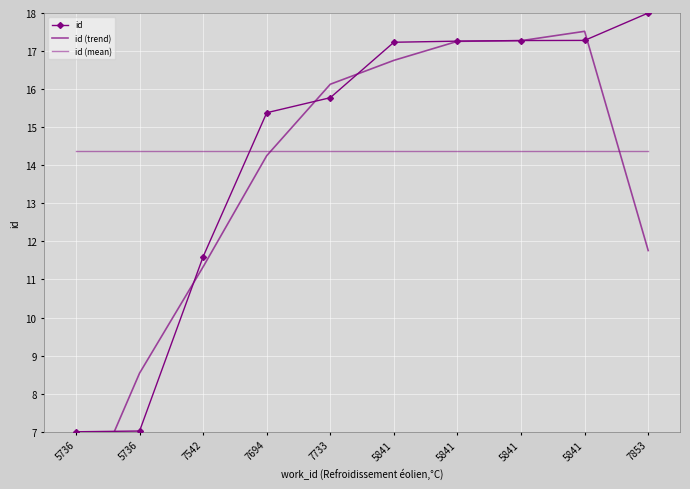

What is the sum of all id values?

143.8